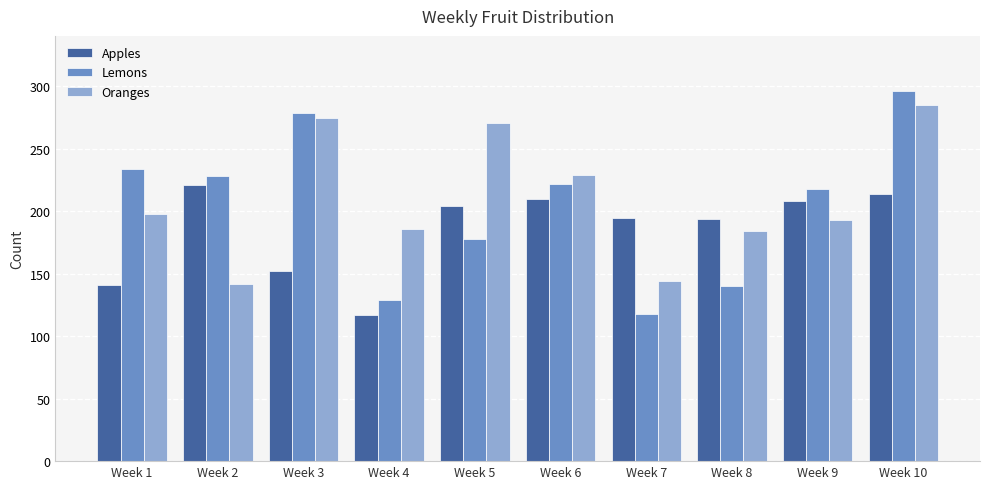

What is the difference between the second highest and second lowest values in the Oranges series?

131